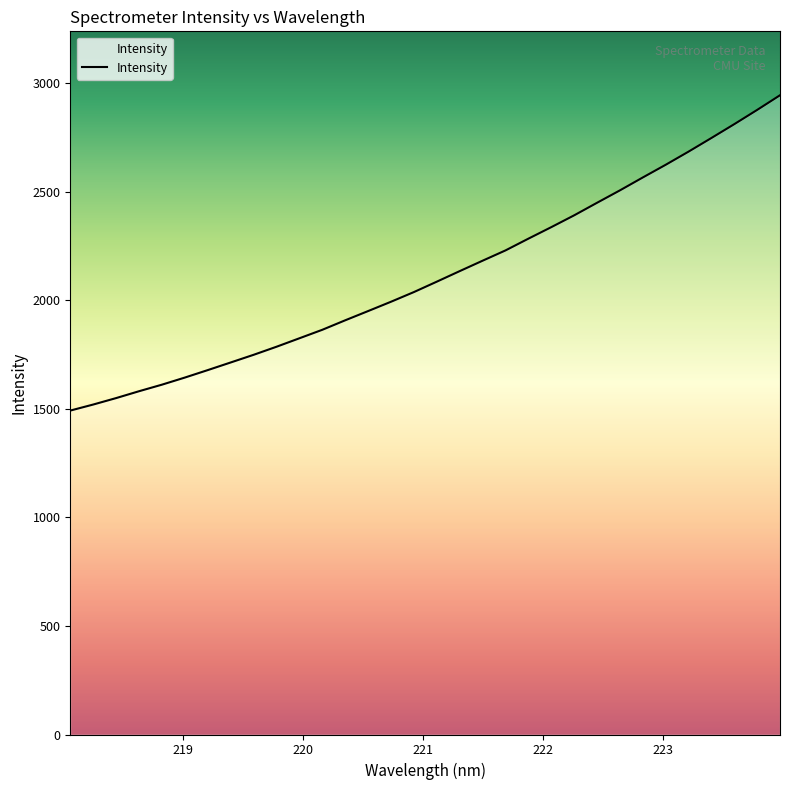

Does the chart have visible grid lines?

No